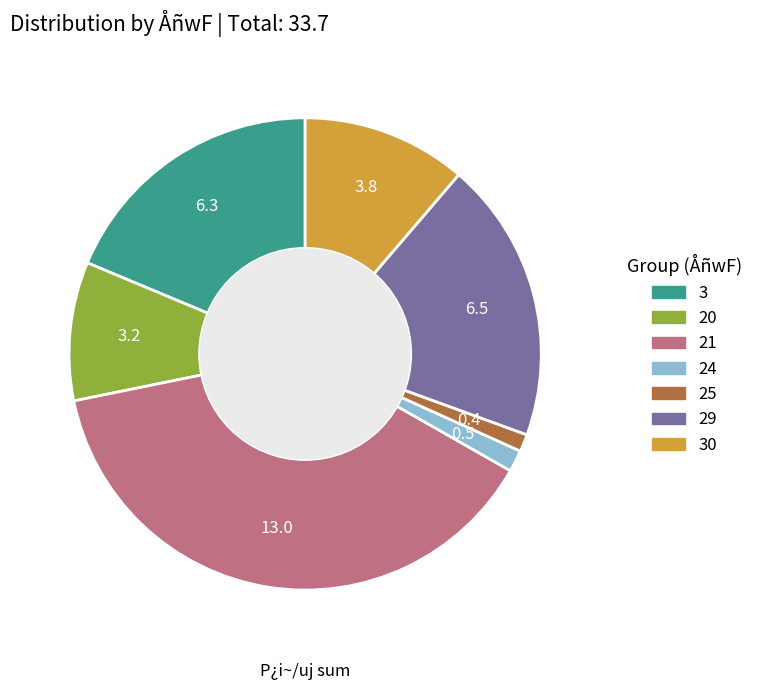

Is there a majority slice in this chart?

No